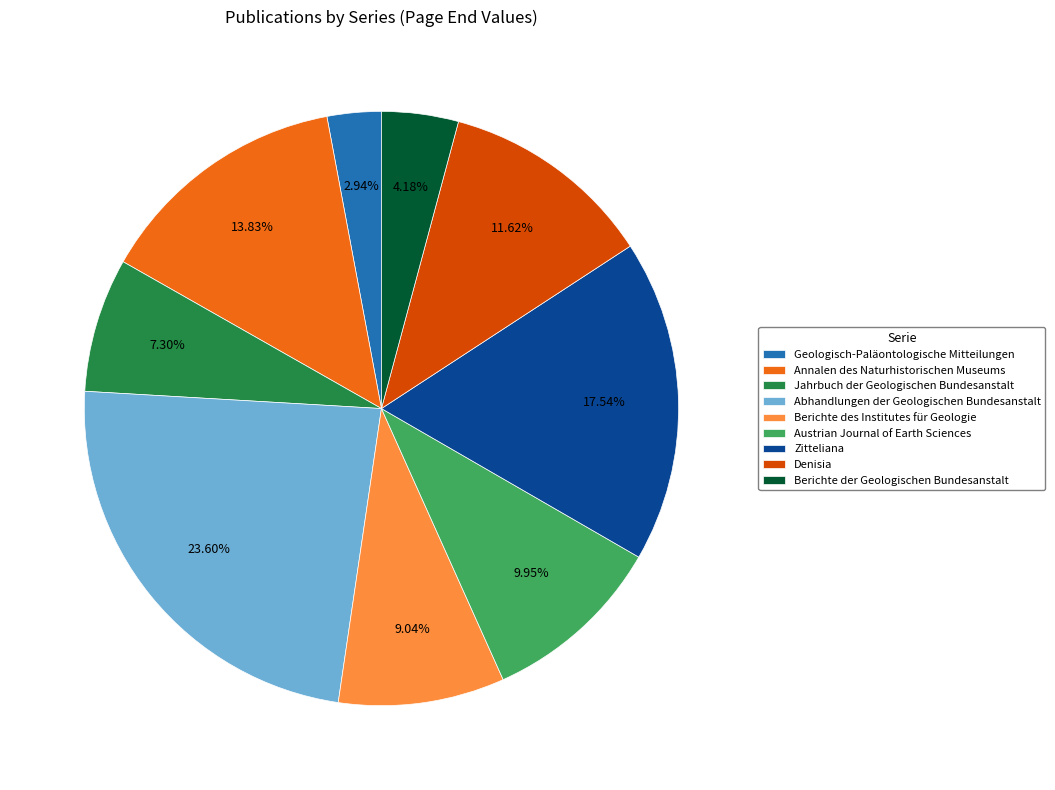

Count the number of slices in the pie.

9